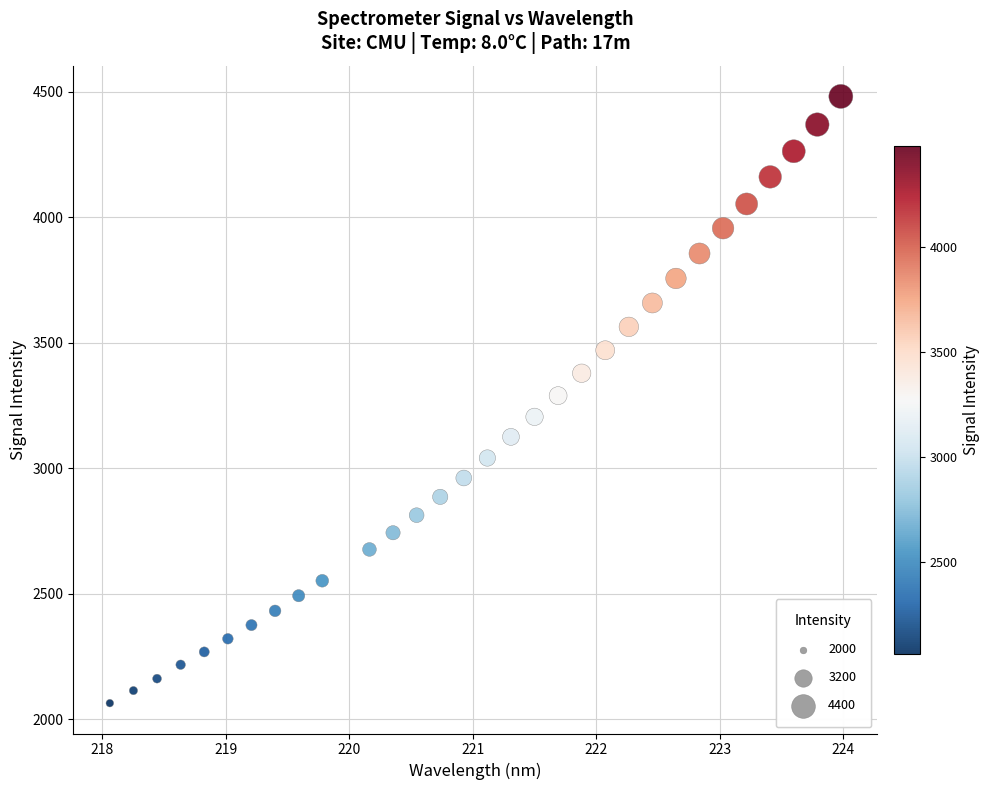

What is the range of X values (max minus min)?

5.9